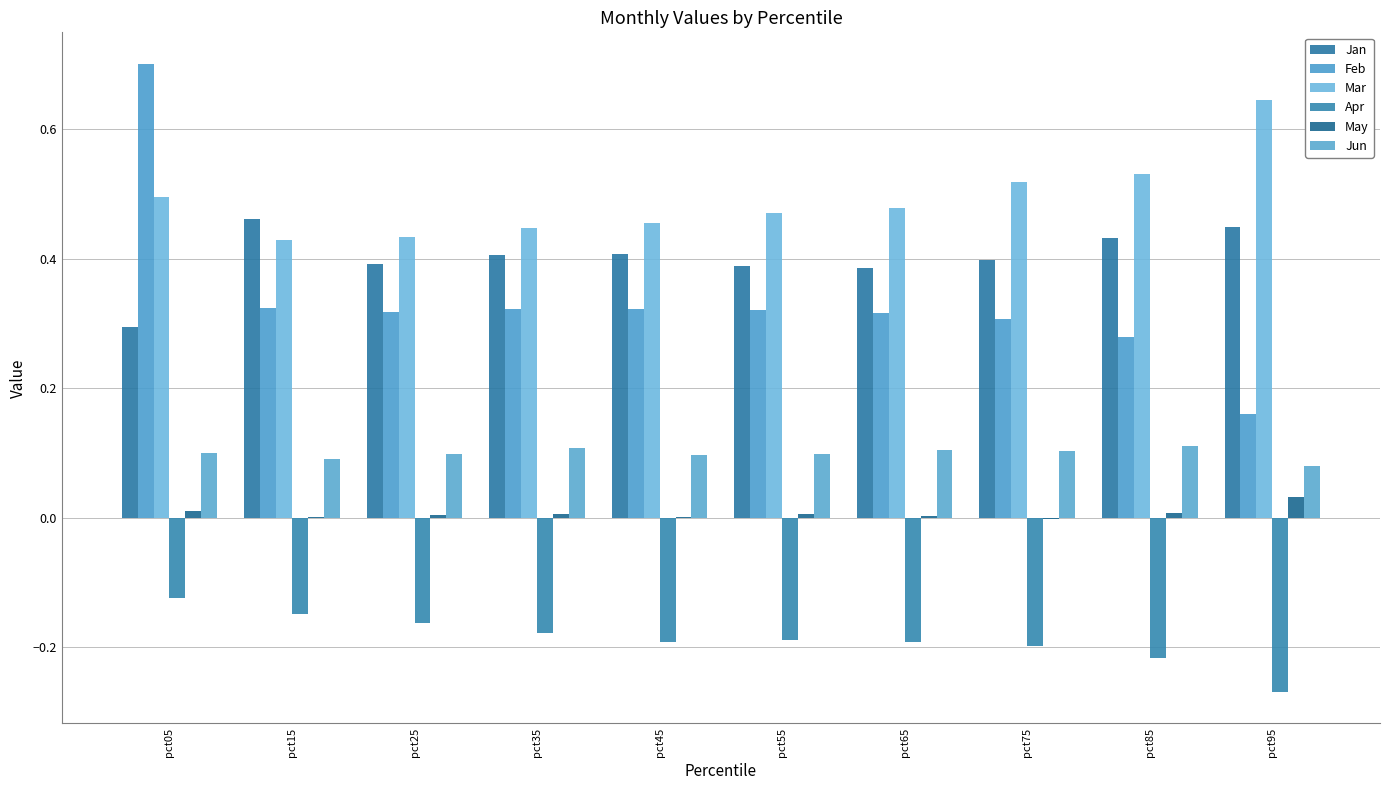

How many categories are shown in the chart?

10